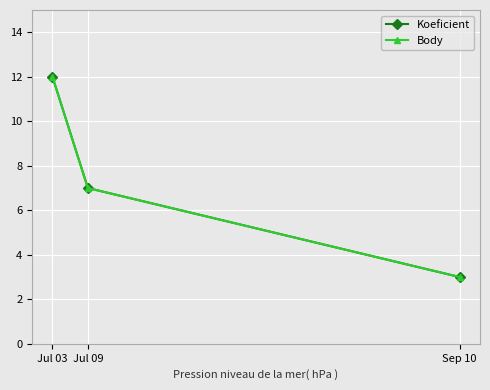

What is the minimum value for Koeficient?

3